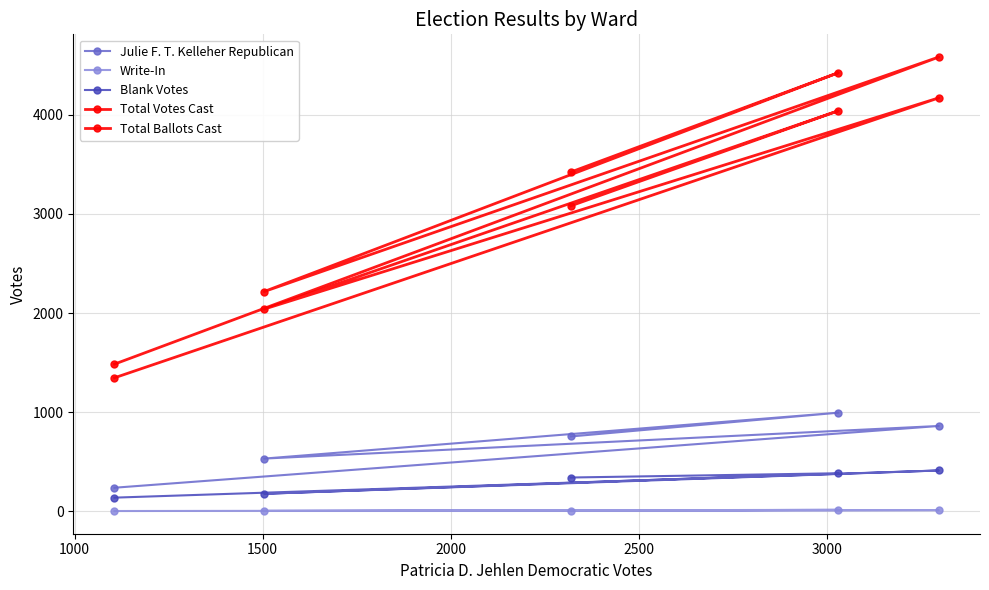

How many lines are shown in the chart?

5